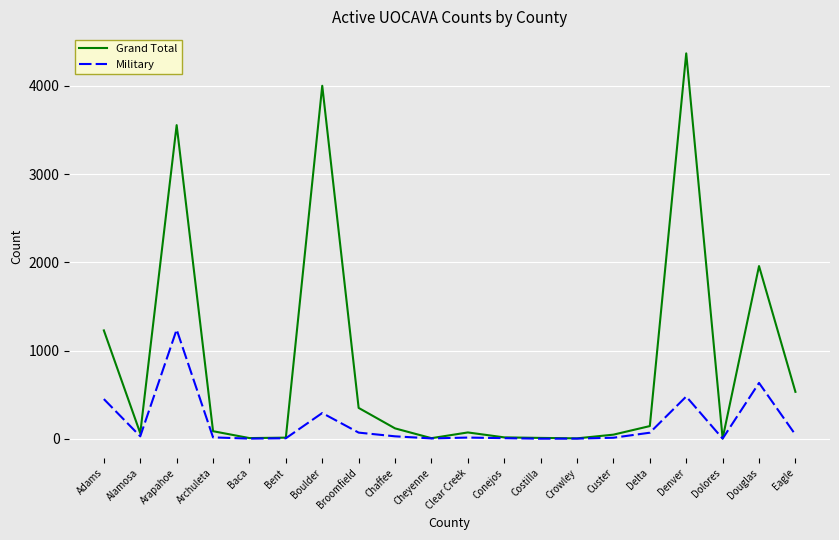

What is the greatest value displayed?

4369